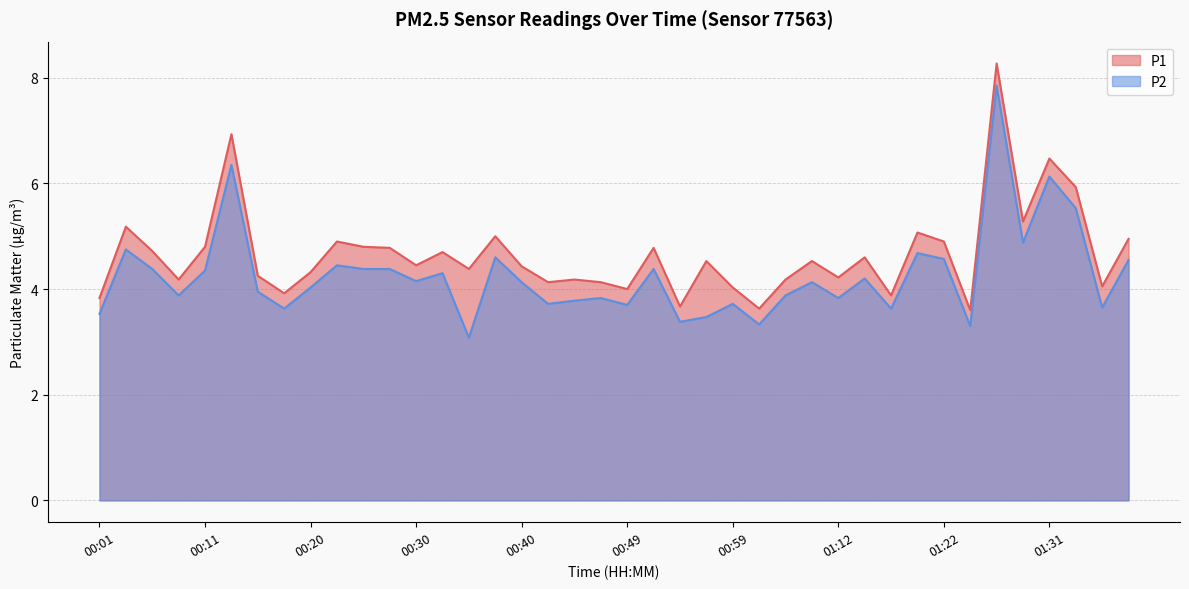

Which series changed the most between 00:18 and 00:28?

P1